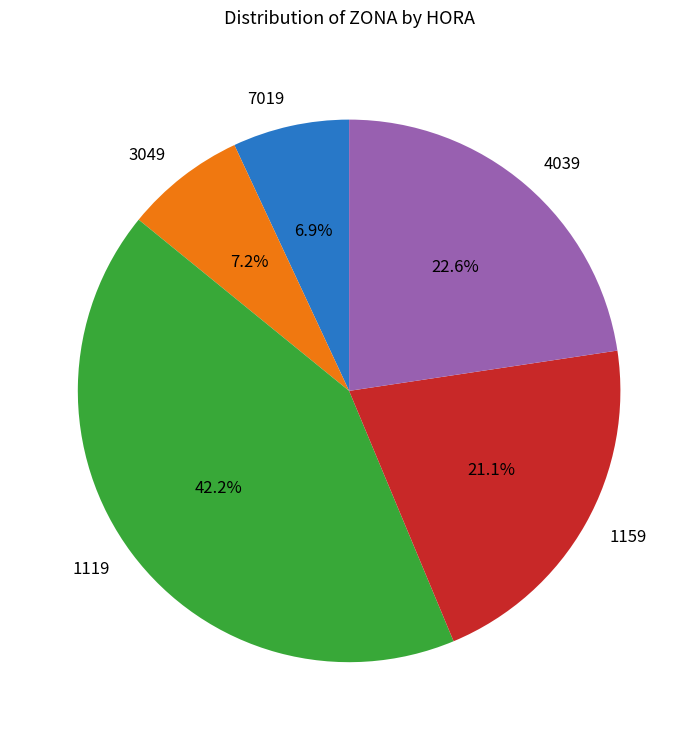

How many segments does this pie chart have?

5